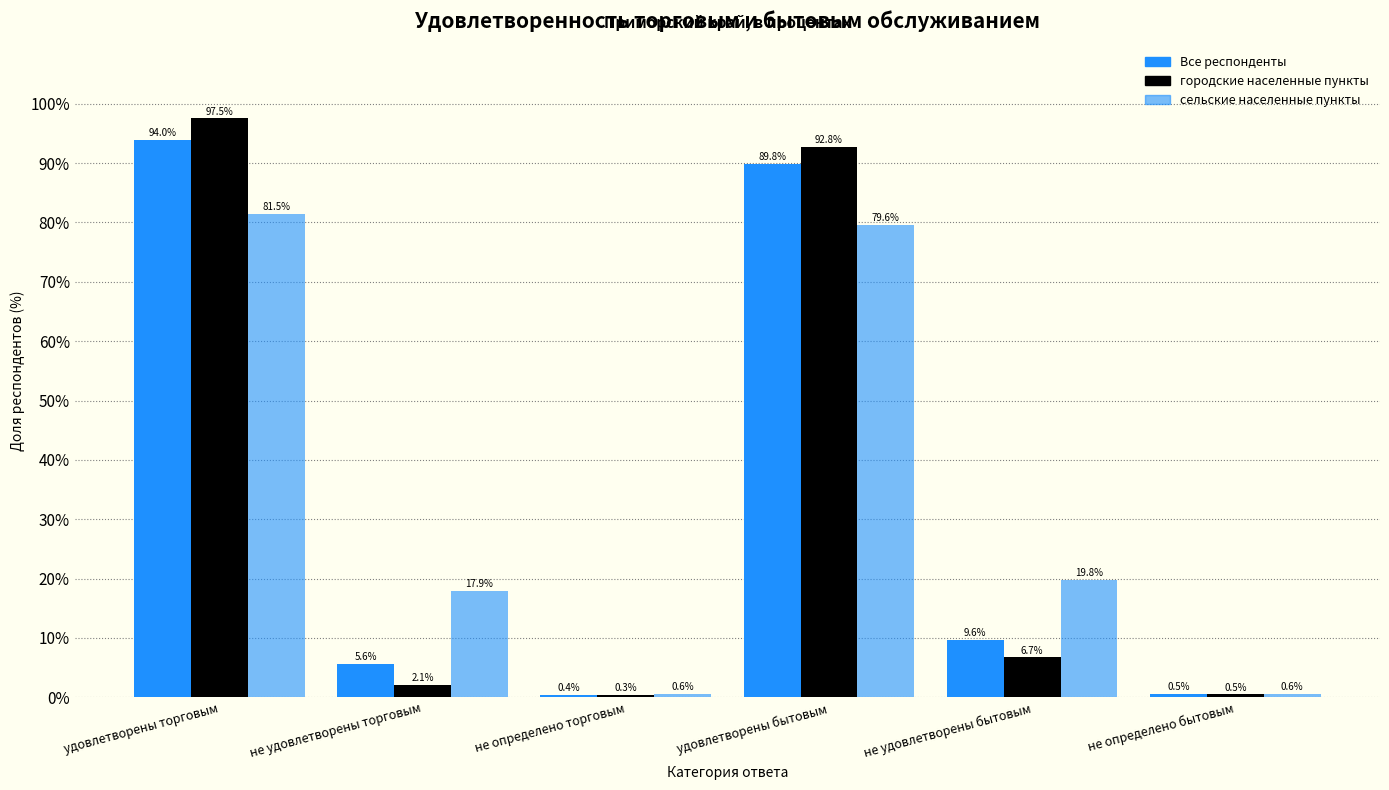

How many data points in сельские населенные пункты are less than 19?

3